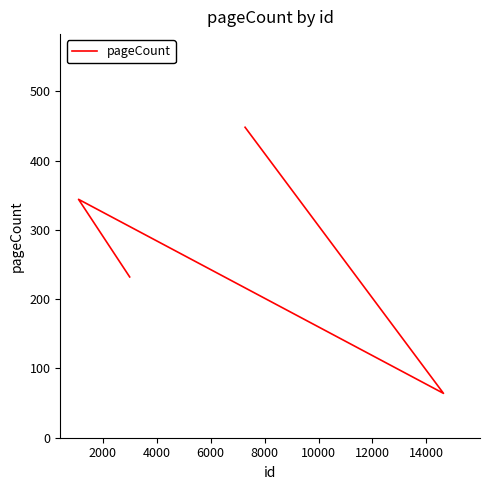

Does the chart display data point markers on the line(s)?

No